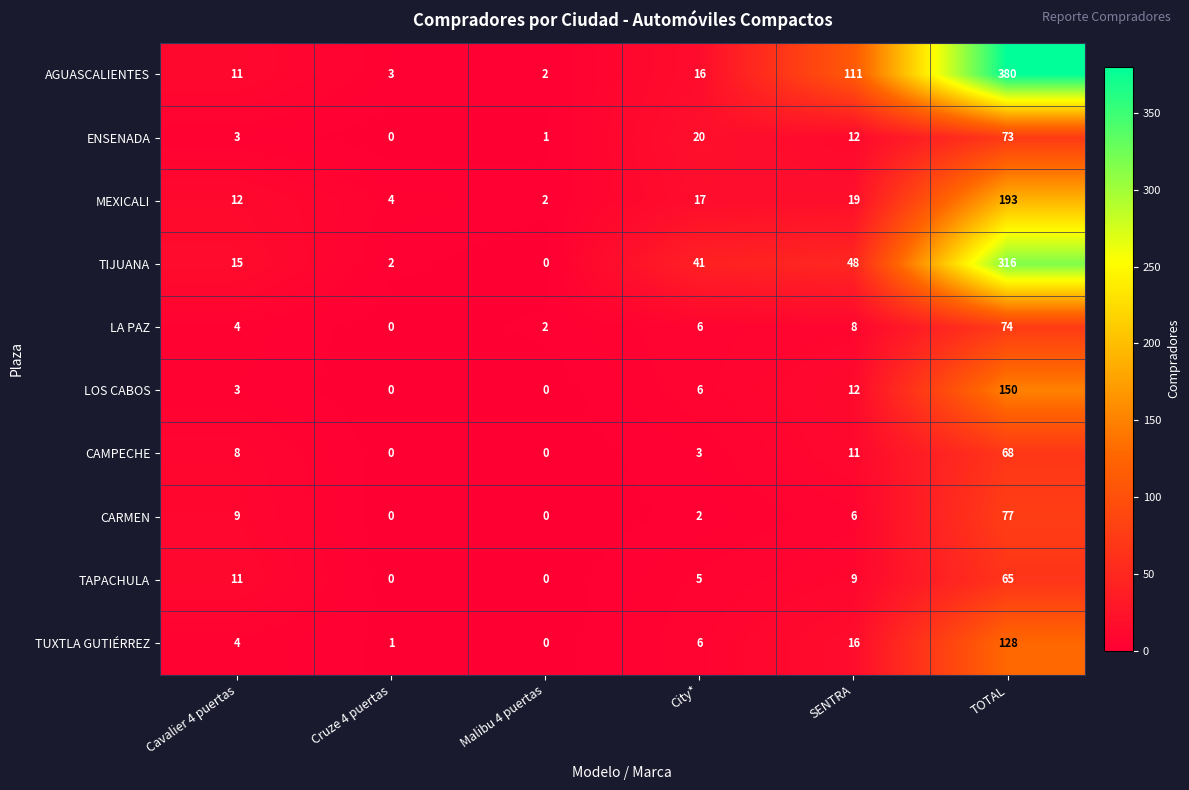

What is the greatest value displayed?

380